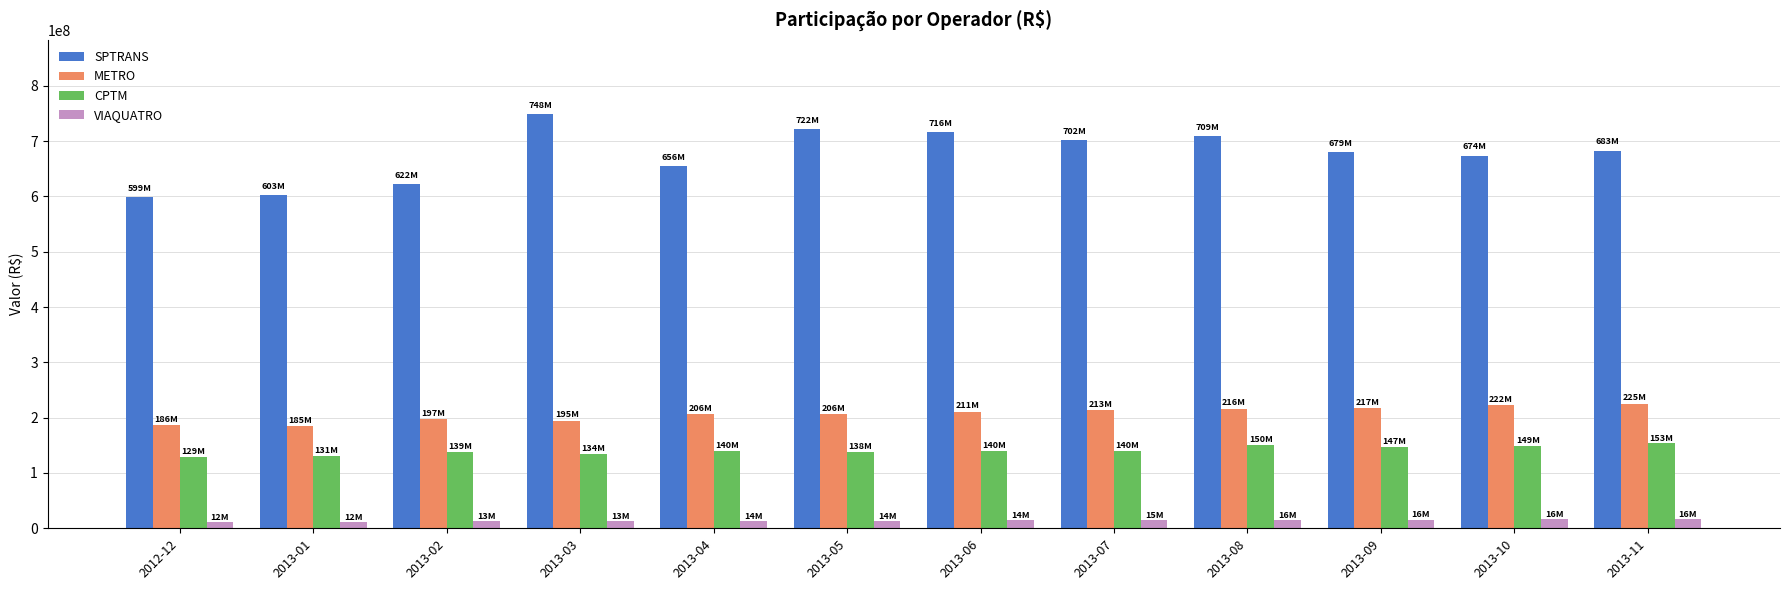

What is the sum of the VIAQUATRO values at 2013-03 and 2013-01?

24654878.8